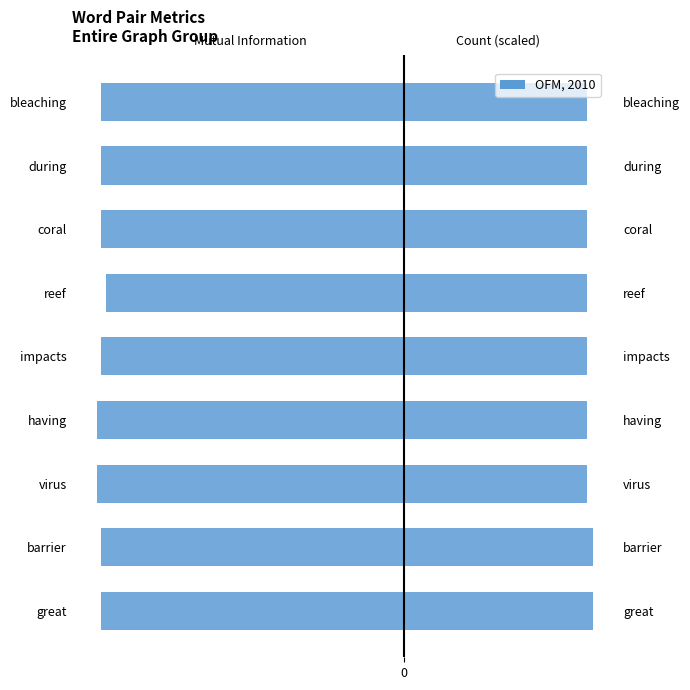

List the labels in order of value, smallest first.

virus, having, great, barrier, impacts, coral, during, bleaching, reef